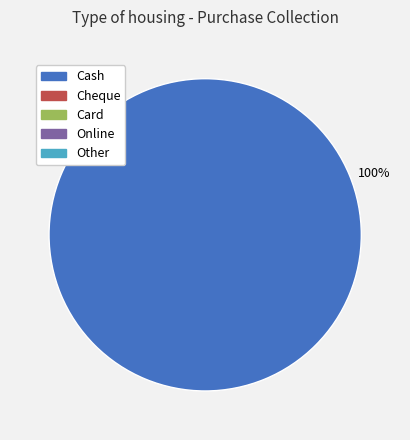

Does any single category account for the majority?

Yes